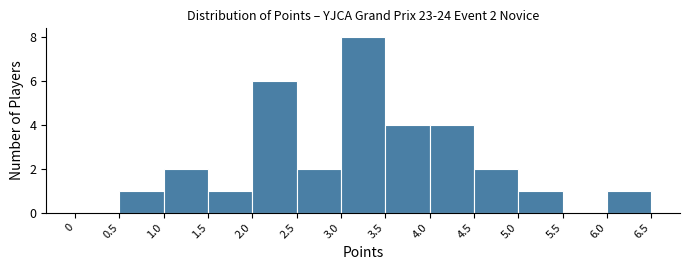

Which range on the x-axis has the tallest bar?

3.0 to 3.5